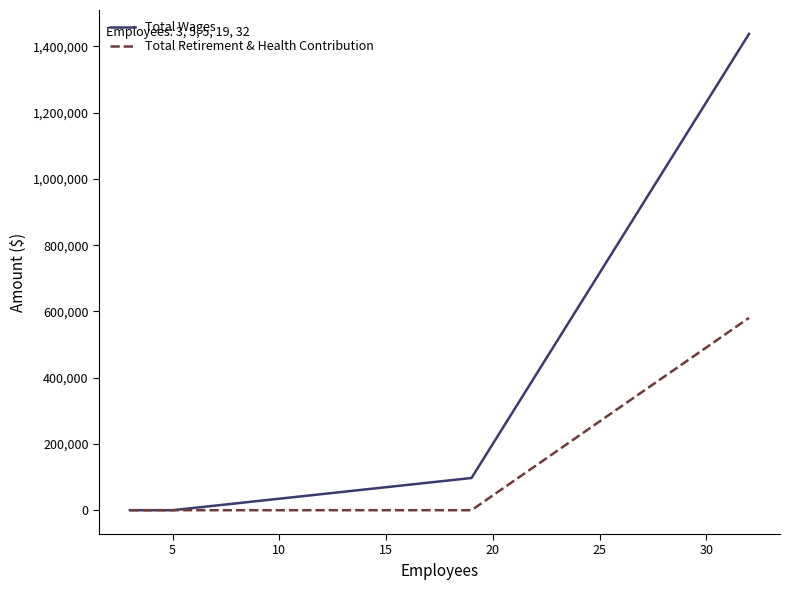

Is the value of Total Retirement & Health Contribution at 15 greater than the value of Total Wages at 0?

No